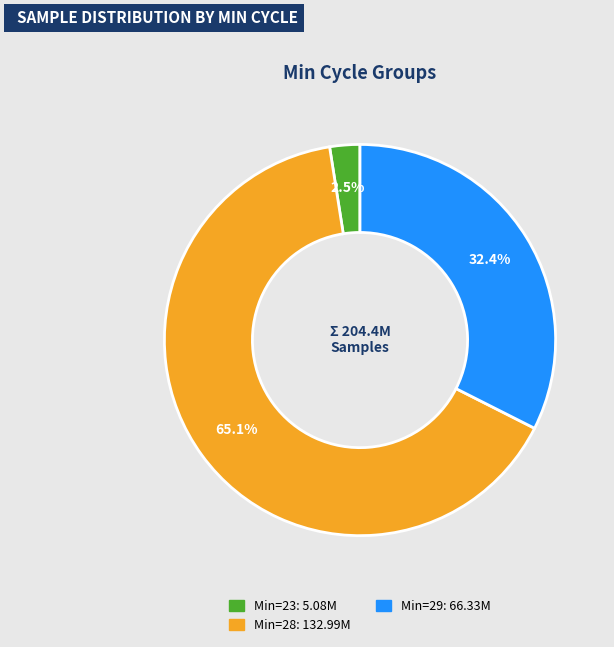

Does any single category account for the majority?

Yes